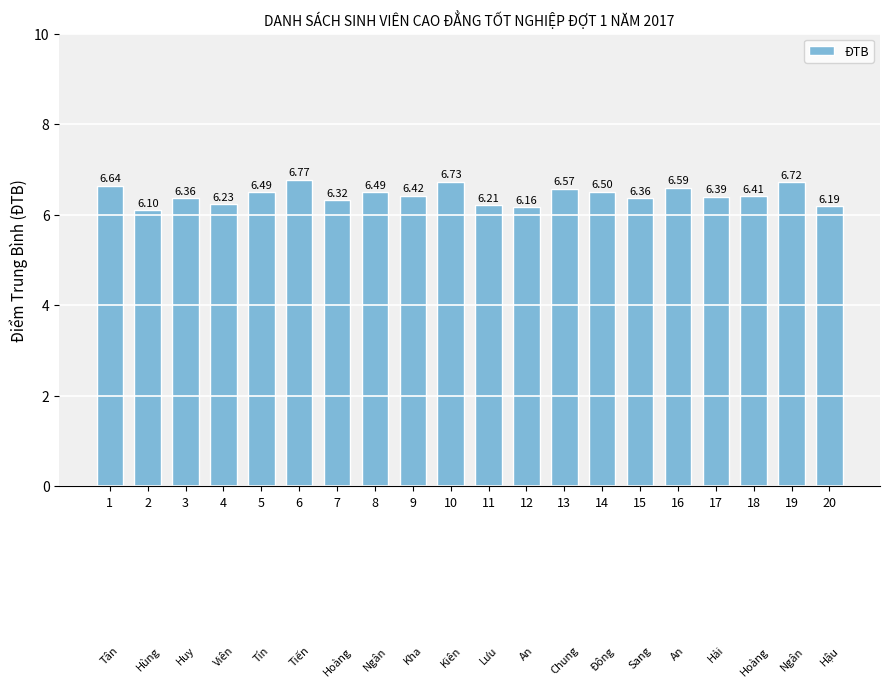

What is the difference between the maximum and minimum values?

0.7